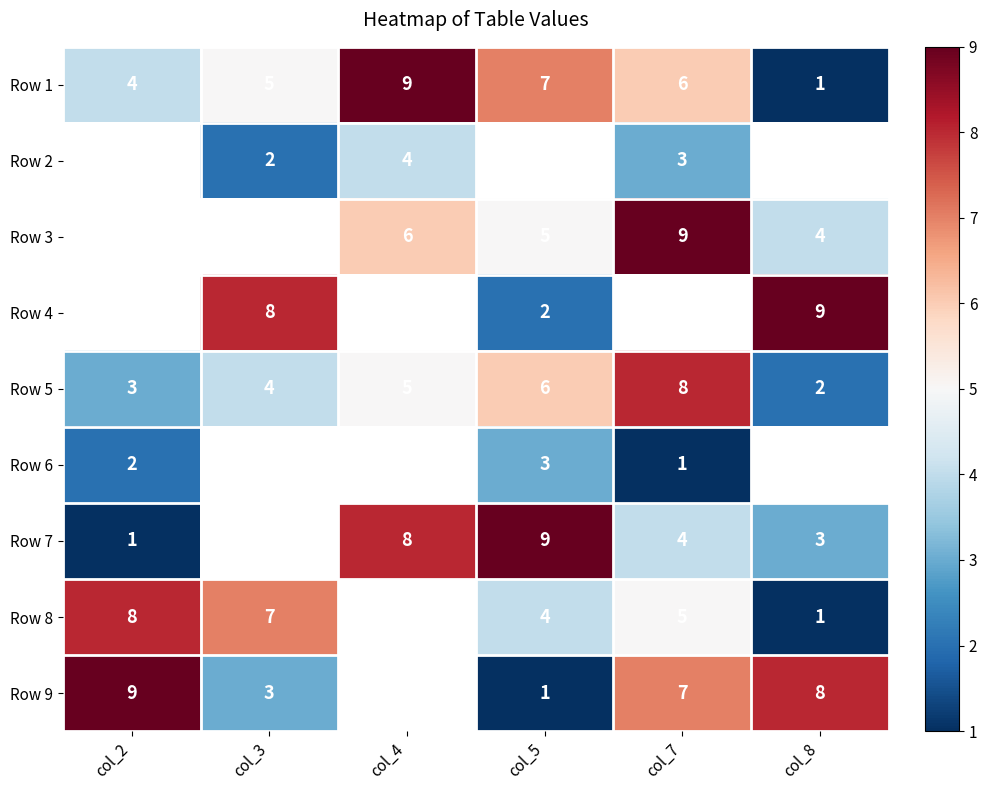

The Row 4 series shows 1 at col_5. True or false?

False